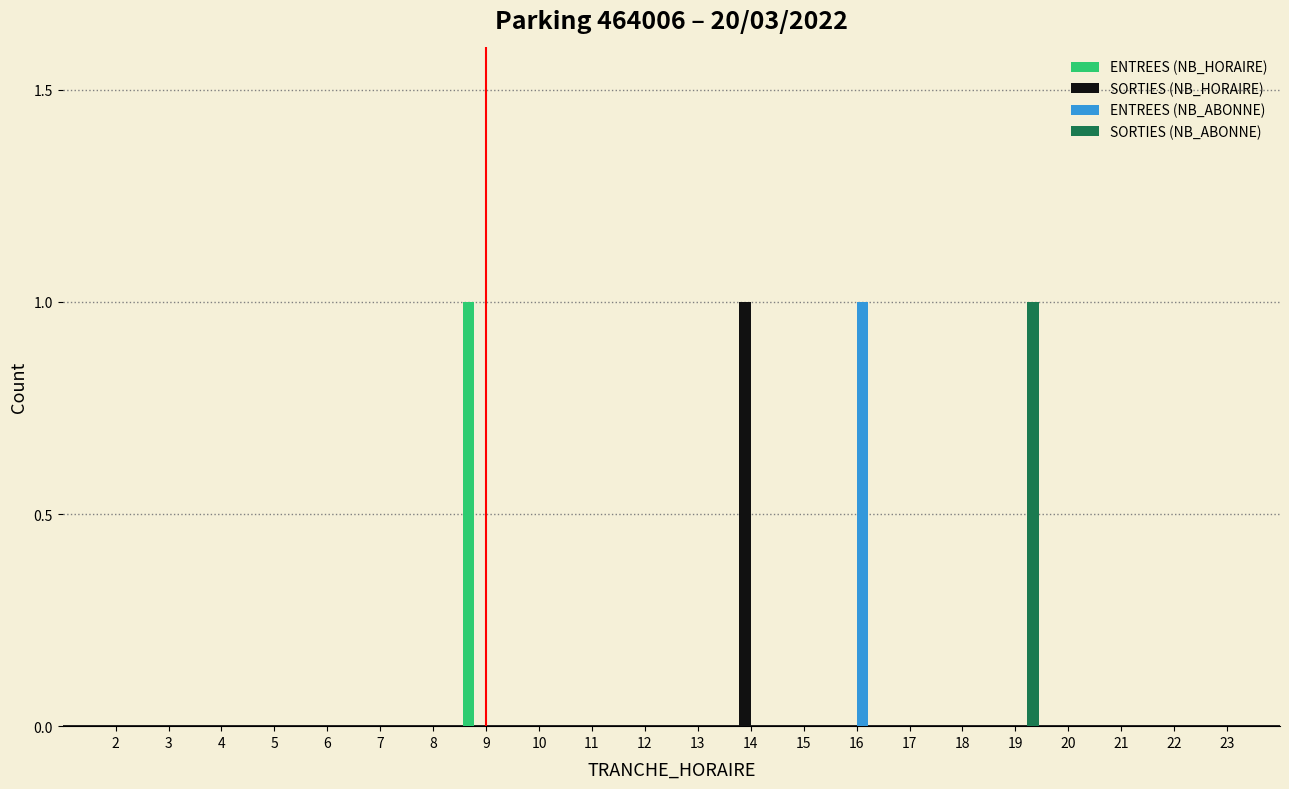

Which category has the highest value in the ENTREES (NB_HORAIRE) series?

9